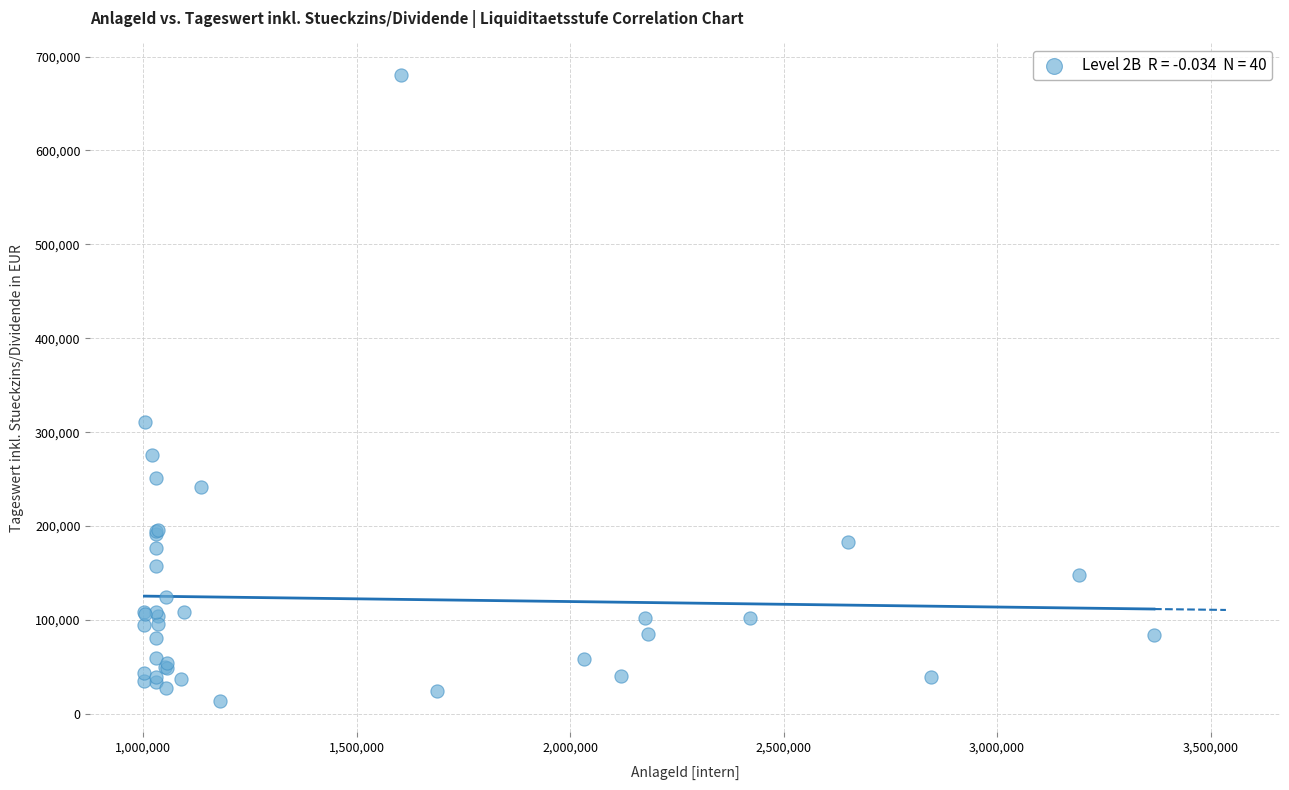

What Y value in the scatter plot is closest to 347355?

310549.5